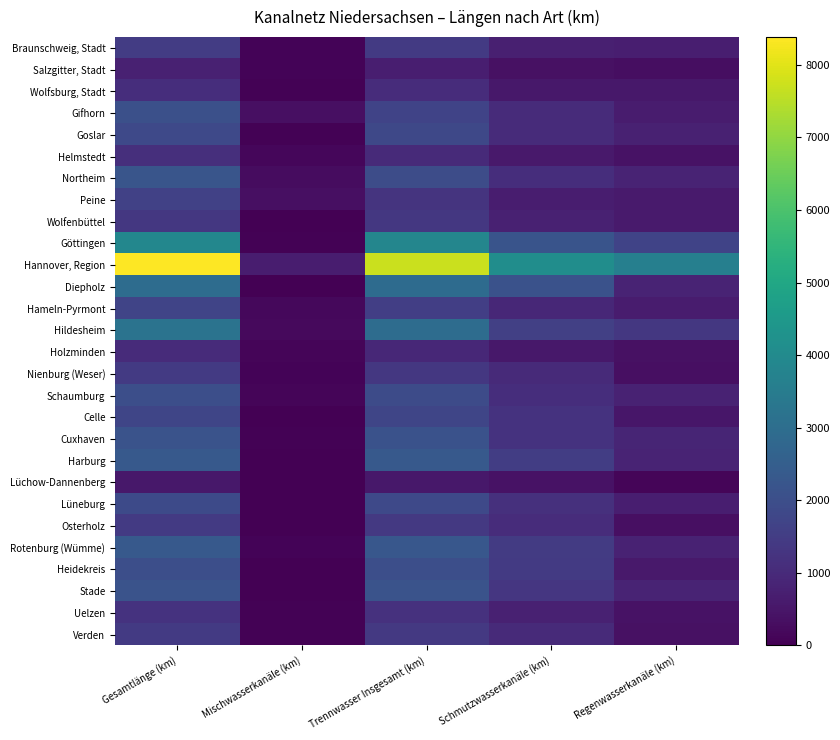

Reading right to left, what are all the values shown in this chart?

Braunschweig, Stadt: Regenwasserkanäle (km)=692.2	Schmutzwasserkanäle (km)=721.3	Trennwasser Insgesamt (km)=1413.5	Mischwasserkanäle (km)=84.3	Gesamtlänge (km)=1497.8
Salzgitter, Stadt: Regenwasserkanäle (km)=314.3	Schmutzwasserkanäle (km)=378.5	Trennwasser Insgesamt (km)=692.8	Mischwasserkanäle (km)=70.5	Gesamtlänge (km)=763.3
Wolfsburg, Stadt: Regenwasserkanäle (km)=530.5	Schmutzwasserkanäle (km)=531.5	Trennwasser Insgesamt (km)=1062.0	Mischwasserkanäle (km)=43.9	Gesamtlänge (km)=1105.9
Gifhorn: Regenwasserkanäle (km)=637.2	Schmutzwasserkanäle (km)=1046.0	Trennwasser Insgesamt (km)=1683.2	Mischwasserkanäle (km)=354.9	Gesamtlänge (km)=2038.1
Goslar: Regenwasserkanäle (km)=779.8	Schmutzwasserkanäle (km)=1025.7	Trennwasser Insgesamt (km)=1805.5	Mischwasserkanäle (km)=37.0	Gesamtlänge (km)=1842.5
Helmstedt: Regenwasserkanäle (km)=413.9	Schmutzwasserkanäle (km)=577.0	Trennwasser Insgesamt (km)=990.9	Mischwasserkanäle (km)=150.1	Gesamtlänge (km)=1141.0
Northeim: Regenwasserkanäle (km)=841.8	Schmutzwasserkanäle (km)=1097.4	Trennwasser Insgesamt (km)=1939.2	Mischwasserkanäle (km)=265.9	Gesamtlänge (km)=2205.1
Peine: Regenwasserkanäle (km)=597.5	Schmutzwasserkanäle (km)=676.6	Trennwasser Insgesamt (km)=1274.1	Mischwasserkanäle (km)=331.3	Gesamtlänge (km)=1605.4
Wolfenbüttel: Regenwasserkanäle (km)=595.8	Schmutzwasserkanäle (km)=759.4	Trennwasser Insgesamt (km)=1355.2	Mischwasserkanäle (km)=10.7	Gesamtlänge (km)=1365.9
Göttingen: Regenwasserkanäle (km)=1673.4	Schmutzwasserkanäle (km)=2161.1	Trennwasser Insgesamt (km)=3834.5	Mischwasserkanäle (km)=46.2	Gesamtlänge (km)=3880.7
Hannover, Region: Regenwasserkanäle (km)=3609.7	Schmutzwasserkanäle (km)=4115.7	Trennwasser Insgesamt (km)=7725.4	Mischwasserkanäle (km)=656.8	Gesamtlänge (km)=8382.2
Diepholz: Regenwasserkanäle (km)=830.2	Schmutzwasserkanäle (km)=2099.8	Trennwasser Insgesamt (km)=2930.0	Mischwasserkanäle (km)=24.4	Gesamtlänge (km)=2954.4
Hameln-Pyrmont: Regenwasserkanäle (km)=642.0	Schmutzwasserkanäle (km)=917.6	Trennwasser Insgesamt (km)=1559.6	Mischwasserkanäle (km)=166.0	Gesamtlänge (km)=1725.6
Hildesheim: Regenwasserkanäle (km)=1372.3	Schmutzwasserkanäle (km)=1594.5	Trennwasser Insgesamt (km)=2966.8	Mischwasserkanäle (km)=217.0	Gesamtlänge (km)=3183.8
Holzminden: Regenwasserkanäle (km)=384.5	Schmutzwasserkanäle (km)=536.1	Trennwasser Insgesamt (km)=920.6	Mischwasserkanäle (km)=107.9	Gesamtlänge (km)=1028.5
Nienburg (Weser): Regenwasserkanäle (km)=344.3	Schmutzwasserkanäle (km)=1005.6	Trennwasser Insgesamt (km)=1349.9	Mischwasserkanäle (km)=90.1	Gesamtlänge (km)=1440.0
Schaumburg: Regenwasserkanäle (km)=803.5	Schmutzwasserkanäle (km)=1098.9	Trennwasser Insgesamt (km)=1902.4	Mischwasserkanäle (km)=119.5	Gesamtlänge (km)=2021.9
Celle: Regenwasserkanäle (km)=516.1	Schmutzwasserkanäle (km)=1225.6	Trennwasser Insgesamt (km)=1741.7	Mischwasserkanäle (km)=14.5	Gesamtlänge (km)=1756.2
Cuxhaven: Regenwasserkanäle (km)=883.4	Schmutzwasserkanäle (km)=1219.5	Trennwasser Insgesamt (km)=2102.9	Mischwasserkanäle (km)=34.4	Gesamtlänge (km)=2137.3
Harburg: Regenwasserkanäle (km)=820.7	Schmutzwasserkanäle (km)=1520.8	Trennwasser Insgesamt (km)=2341.5	Mischwasserkanäle (km)=0.0	Gesamtlänge (km)=2341.5
Lüchow-Dannenberg: Regenwasserkanäle (km)=127.0	Schmutzwasserkanäle (km)=417.6	Trennwasser Insgesamt (km)=544.6	Mischwasserkanäle (km)=2.8	Gesamtlänge (km)=547.4
Lüneburg: Regenwasserkanäle (km)=700.5	Schmutzwasserkanäle (km)=1148.9	Trennwasser Insgesamt (km)=1849.4	Mischwasserkanäle (km)=27.4	Gesamtlänge (km)=1876.8
Osterholz: Regenwasserkanäle (km)=354.1	Schmutzwasserkanäle (km)=1053.7	Trennwasser Insgesamt (km)=1407.8	Mischwasserkanäle (km)=4.5	Gesamtlänge (km)=1412.3
Rotenburg (Wümme): Regenwasserkanäle (km)=818.0	Schmutzwasserkanäle (km)=1445.4	Trennwasser Insgesamt (km)=2263.4	Mischwasserkanäle (km)=82.9	Gesamtlänge (km)=2346.3
Heidekreis: Regenwasserkanäle (km)=573.9	Schmutzwasserkanäle (km)=1435.3	Trennwasser Insgesamt (km)=2009.2	Mischwasserkanäle (km)=17.9	Gesamtlänge (km)=2027.1
Stade: Regenwasserkanäle (km)=835.4	Schmutzwasserkanäle (km)=1312.5	Trennwasser Insgesamt (km)=2147.9	Mischwasserkanäle (km)=0.4	Gesamtlänge (km)=2148.3
Uelzen: Regenwasserkanäle (km)=412.1	Schmutzwasserkanäle (km)=783.5	Trennwasser Insgesamt (km)=1195.6	Mischwasserkanäle (km)=33.2	Gesamtlänge (km)=1228.8
Verden: Regenwasserkanäle (km)=386.8	Schmutzwasserkanäle (km)=994.9	Trennwasser Insgesamt (km)=1381.7	Mischwasserkanäle (km)=33.0	Gesamtlänge (km)=1414.7